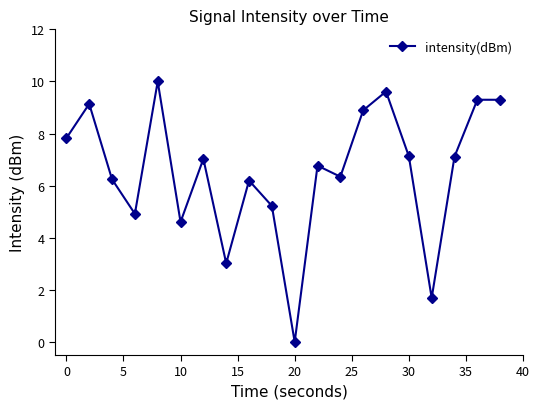

Reading left to right, what are all the values shown in this chart?

7.8	9.1	6.2	4.9	10.0	4.6	7.0	3.0	6.2	5.2	0.0	6.8	6.3	8.9	9.6	7.1	1.7	7.1	9.3	9.3